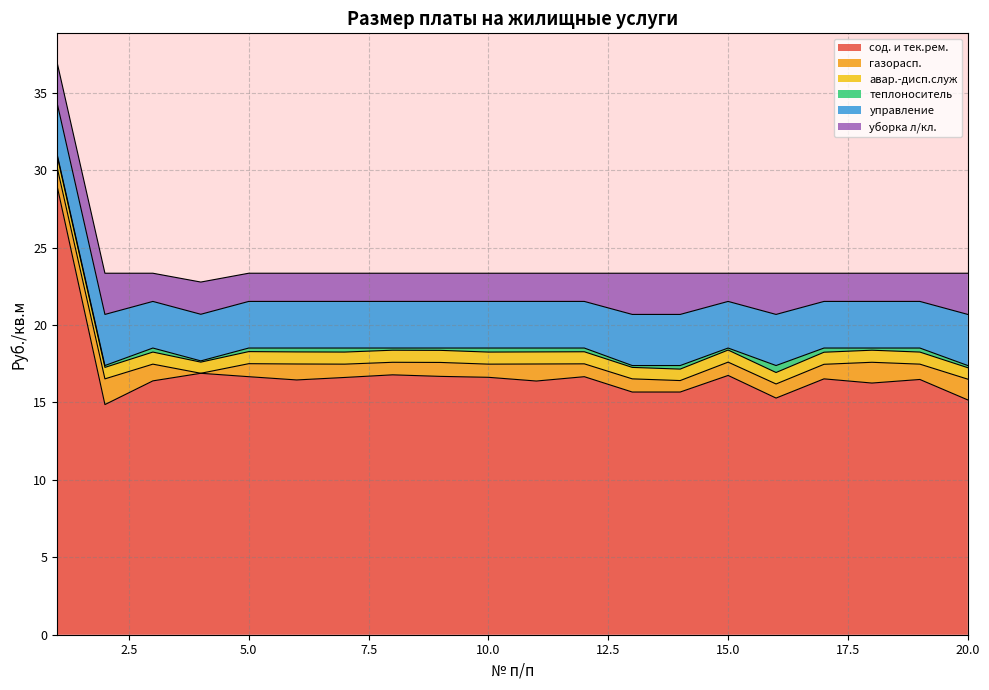

Rank the series by their maximum value, from lowest to highest.

теплоноситель, авар.-дисп.служ, газорасп., уборка л/кл., управление, сод. и тек.рем.